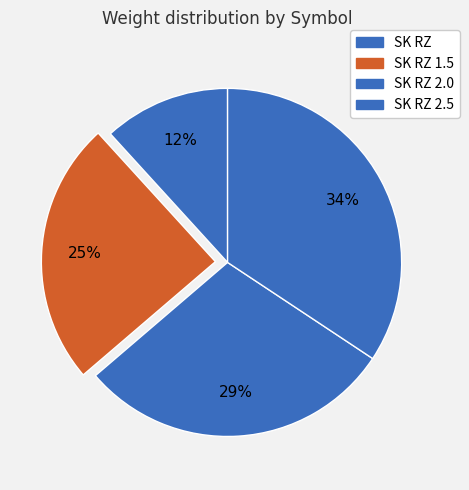

To the nearest percent, what is the difference between the largest and smallest slice percentages?

23%